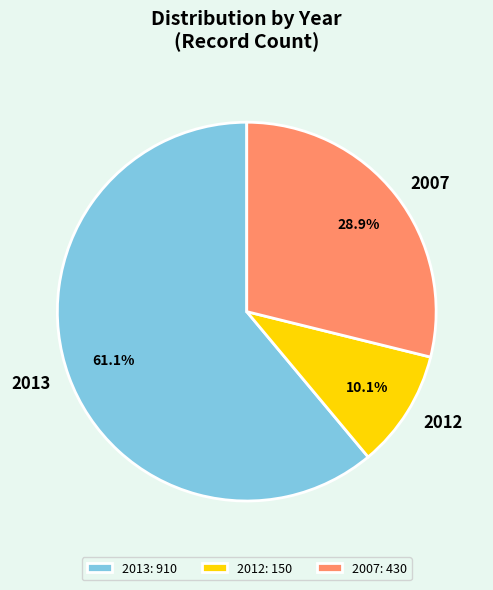

Which slice represents more than half of the pie?

2013